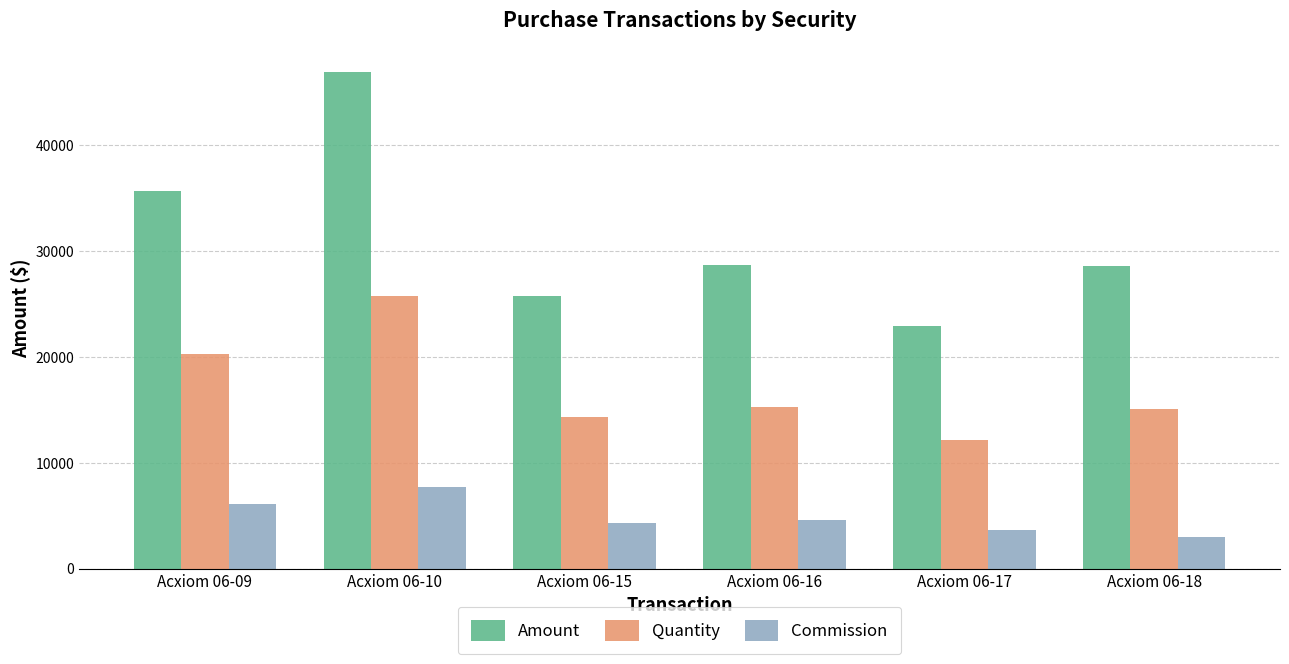

What is the maximum value for Amount?

46920.4